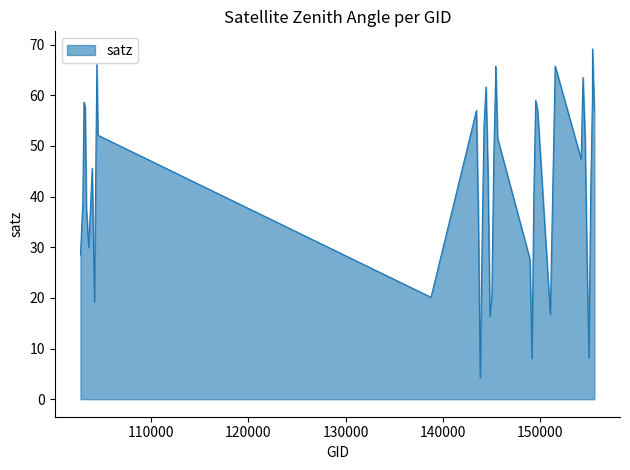

What is the difference between the maximum and minimum values?

64.9